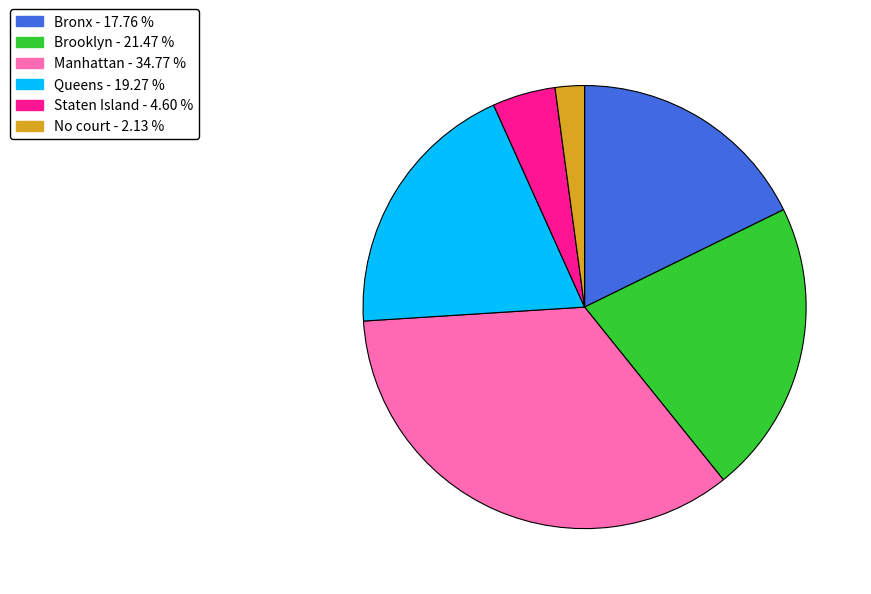

Rank the categories by value from highest to lowest.

Manhattan, Brooklyn, Queens, Bronx, Staten Island, No court